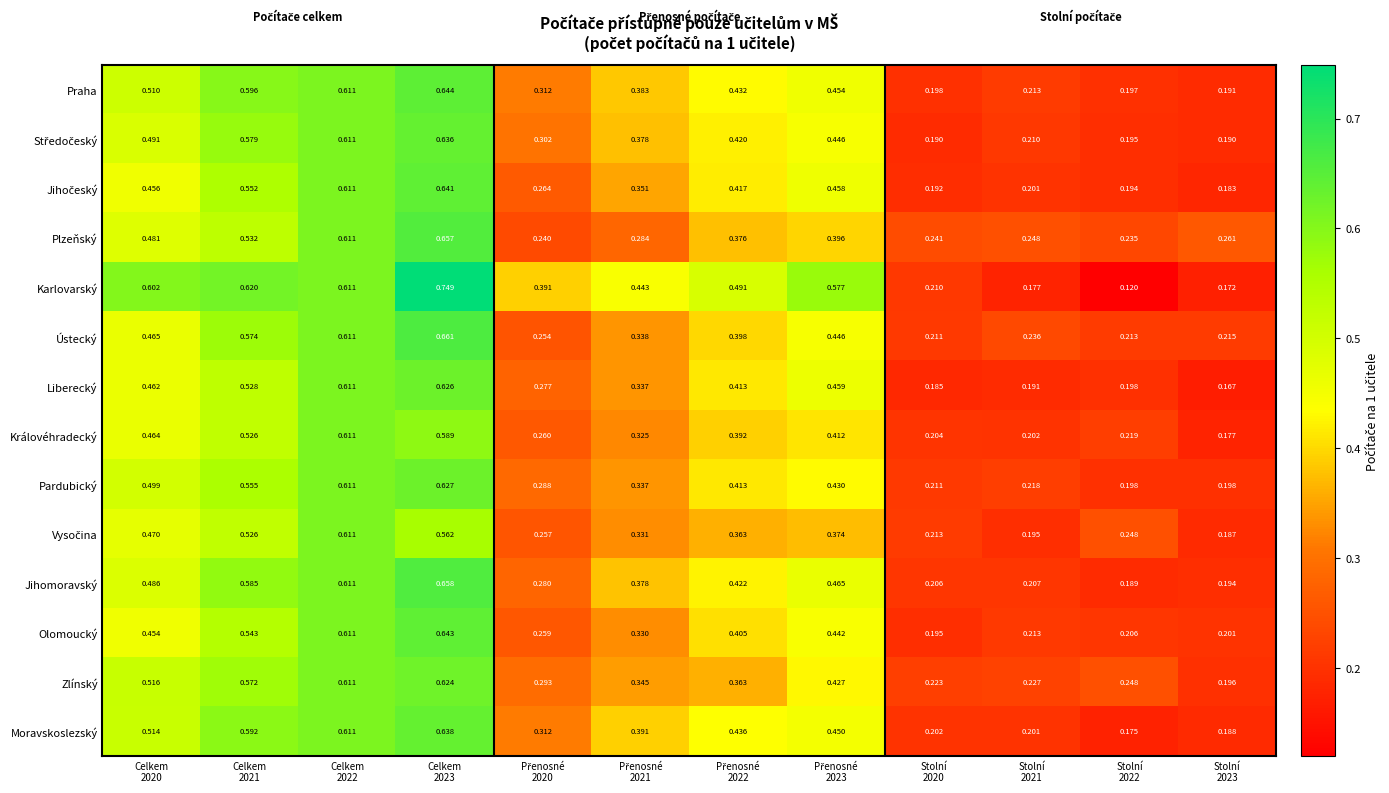

Which series has the largest range (max minus min)?

Karlovarský